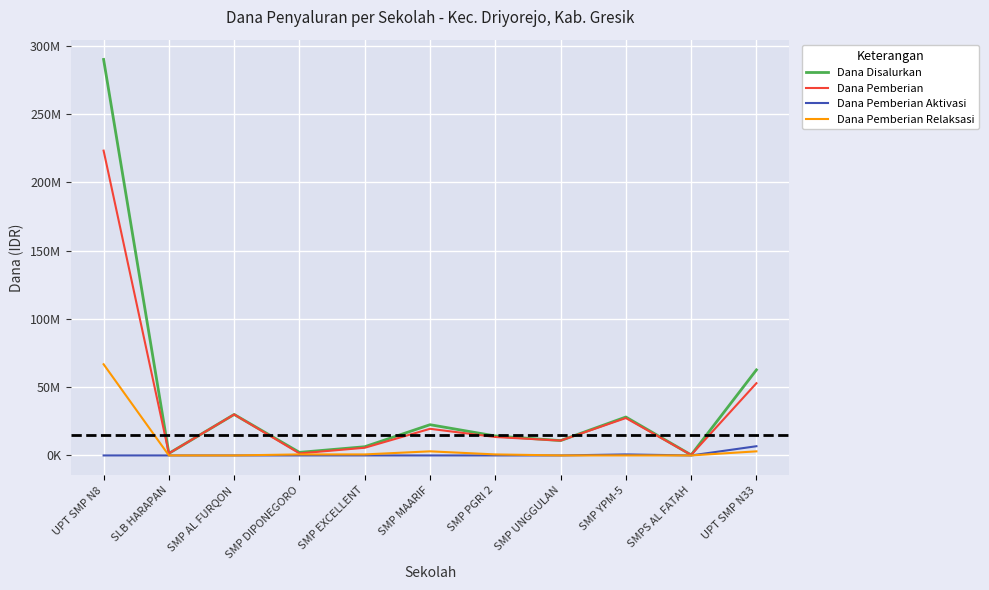

Is this an area chart (filled region under the line)?

No